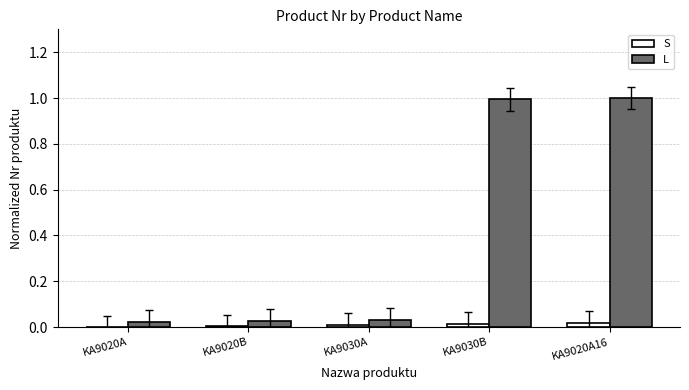

Which series has the largest total across all categories?

L